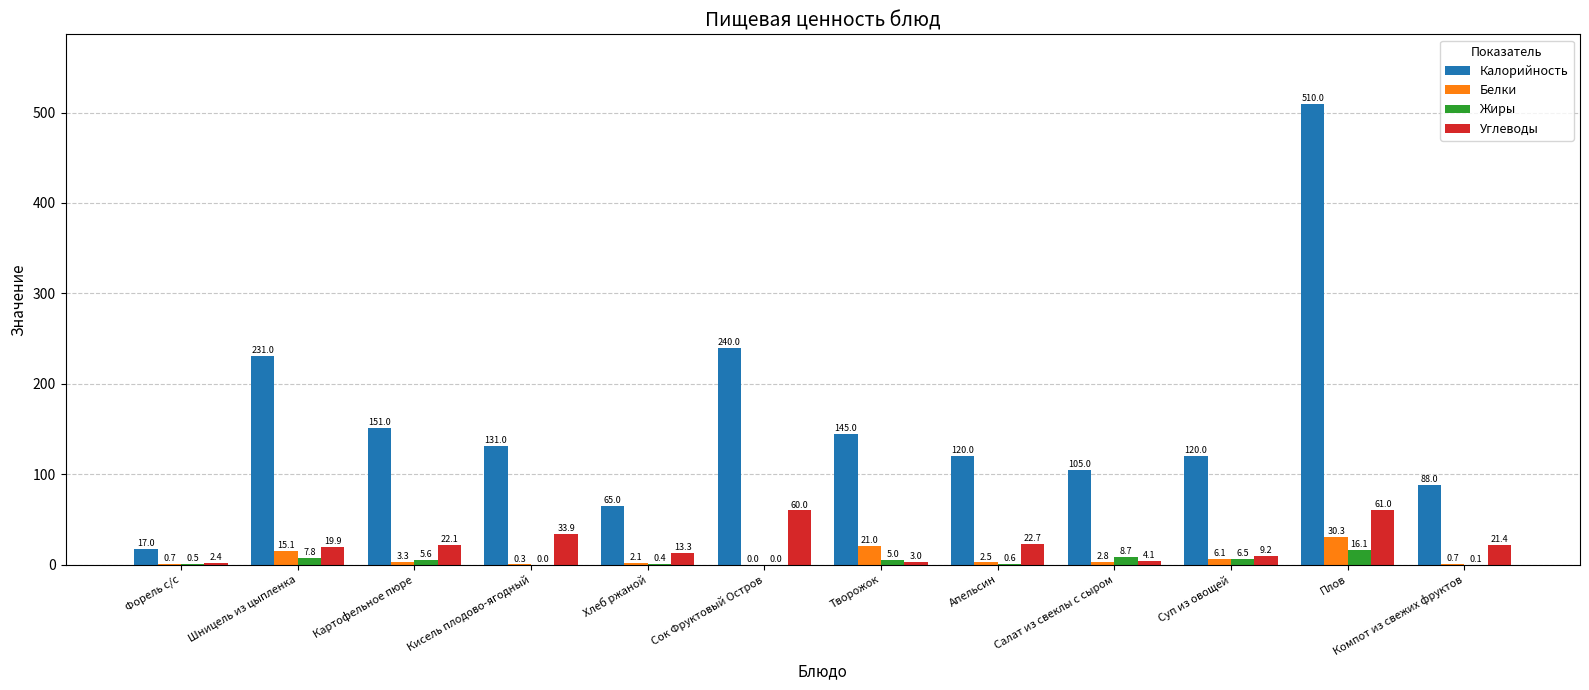

How many series are shown in this chart?

4